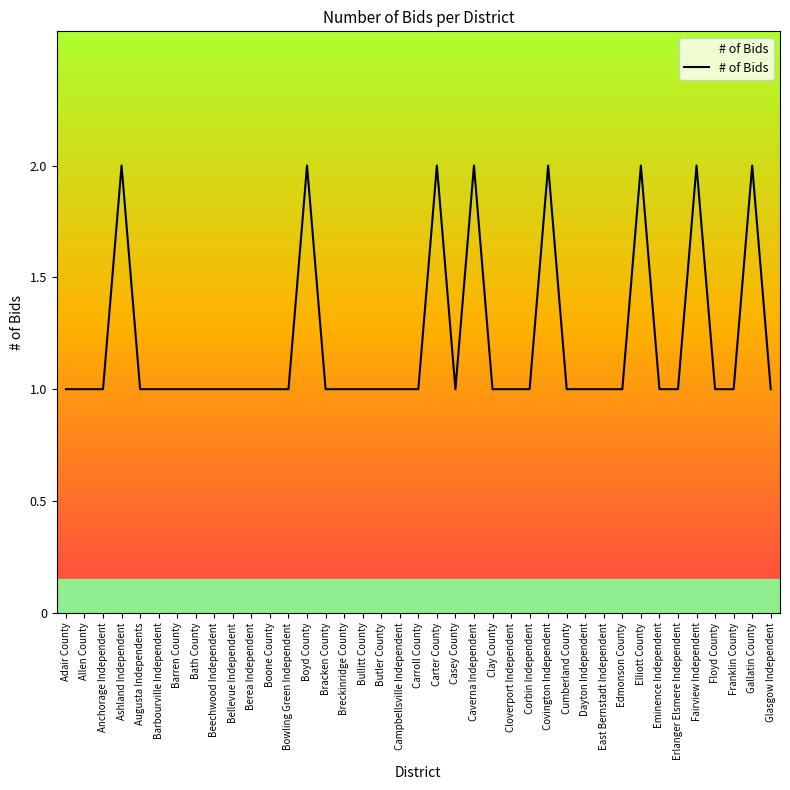

Between Cloverport Independent and Covington Independent, which is larger?

Covington Independent